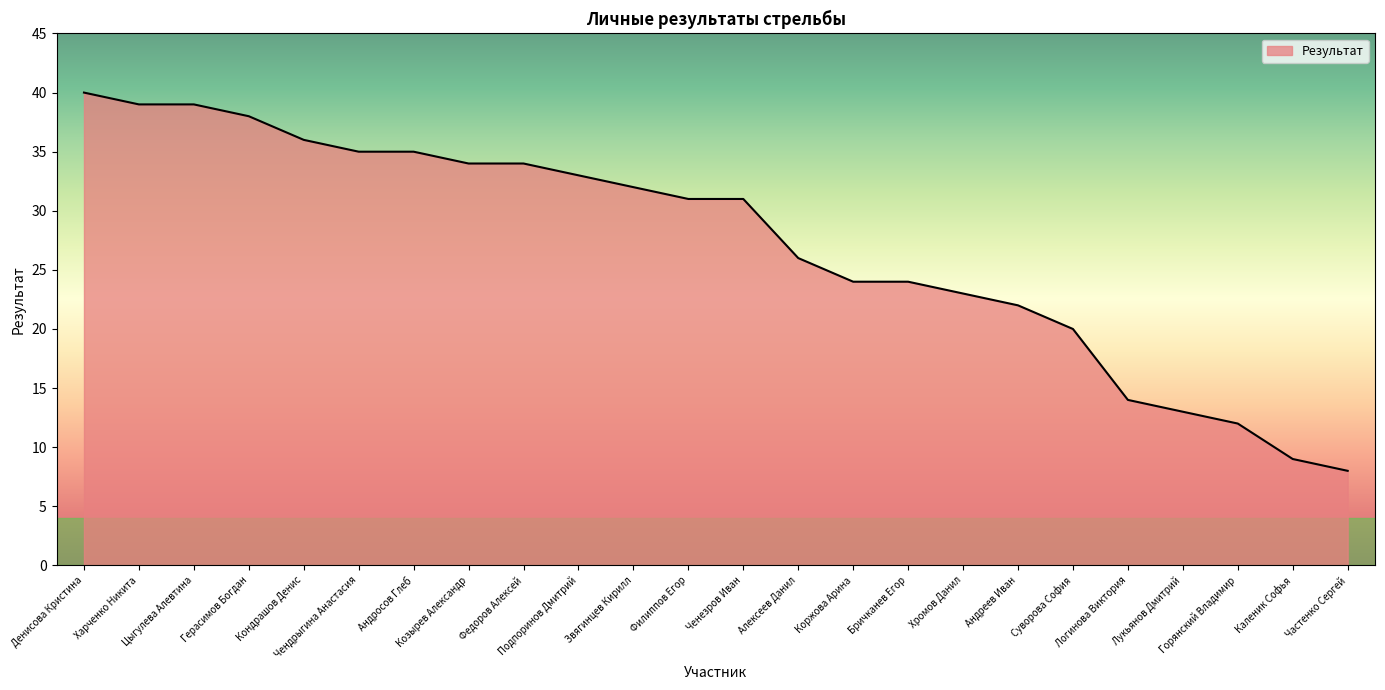

Which category has the lowest value across all series?

Частенко Сергей